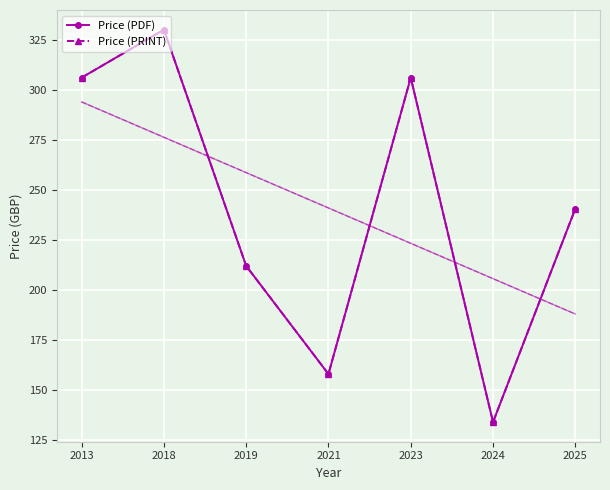

List the labels in order of Price (PRINT) value, largest first.

2018, 2013, 2023, 2025, 2019, 2021, 2024